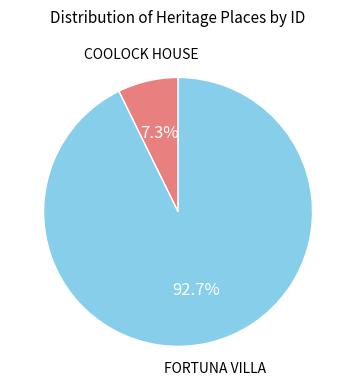

Is there any slice that represents more than half of the pie?

Yes